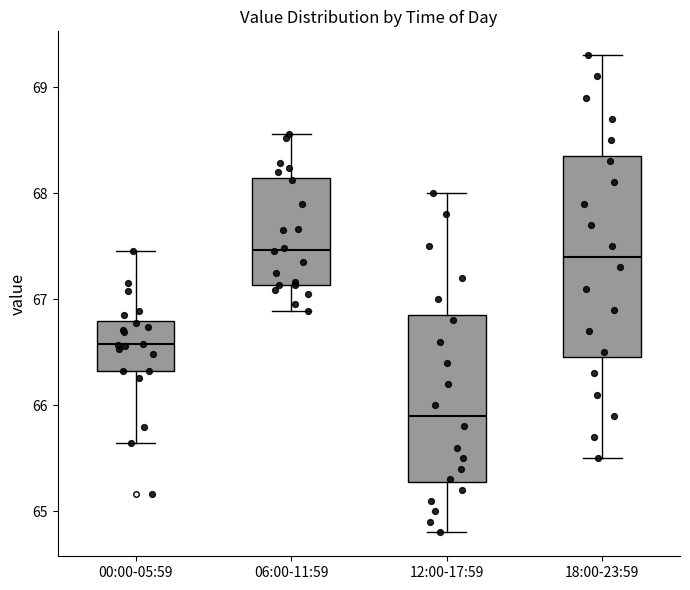

Reading left to right, transcribe this box plot: for each box, give where its median line is, the range the box spans, and where its two whiskers end, as read against the y-axis. The values are not printed on the chart, so give them approximately, as read against the axis.

00:00-05:59: median 66.6, box 66.3 to 66.8, whiskers 65.6 to 67.5
06:00-11:59: median 67.5, box 67.1 to 68.1, whiskers 66.9 to 68.6
12:00-17:59: median 65.9, box 65.3 to 66.9, whiskers 64.8 to 68.0
18:00-23:59: median 67.4, box 66.5 to 68.4, whiskers 65.5 to 69.3